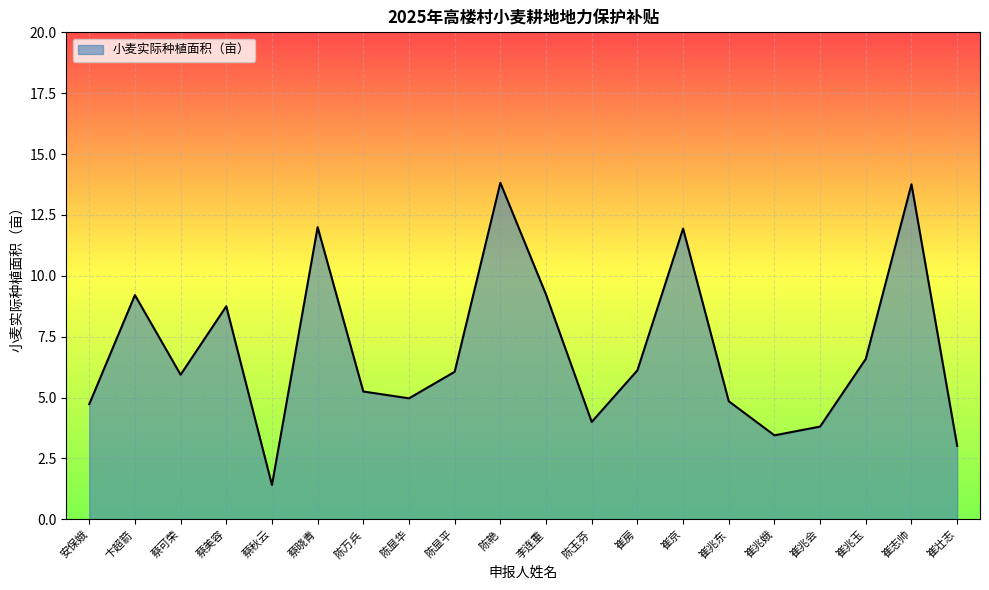

How many lines are shown in the chart?

1